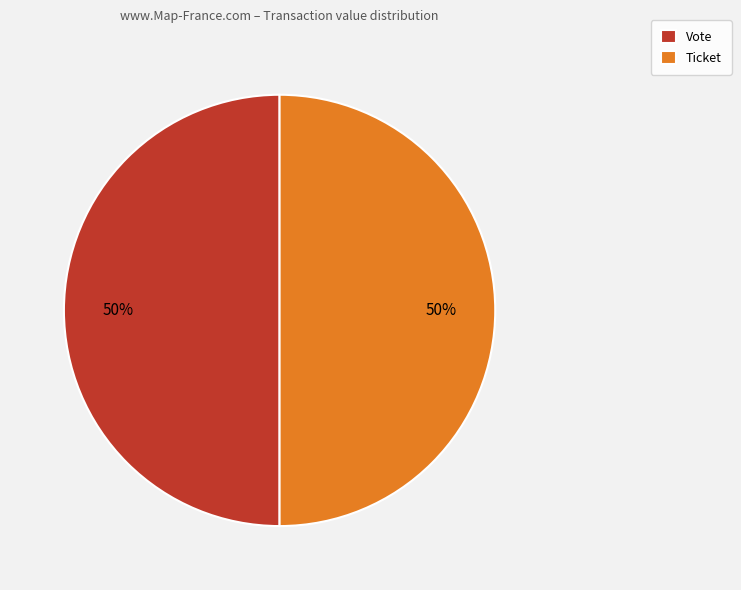

To the nearest percent, what is the difference between the largest and smallest slice percentages?

0%